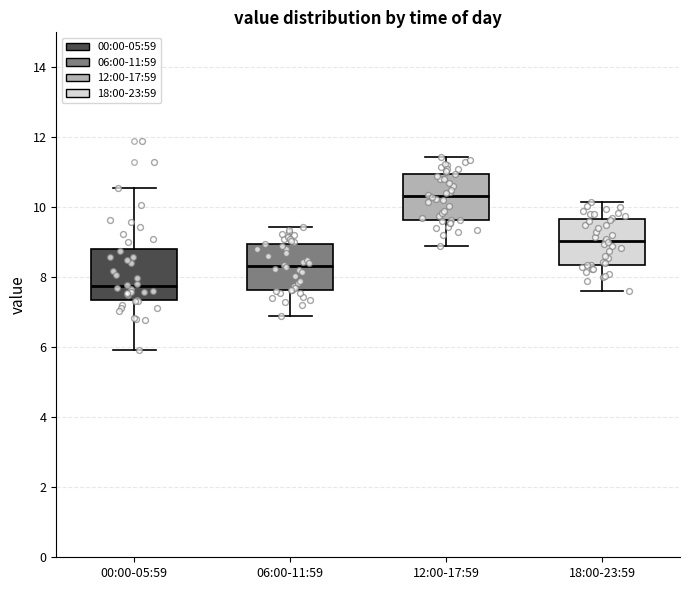

Where does the lower whisker of the box for 18:00-23:59 end on the y-axis? The values are not printed on the chart, so give them approximately, as read against the axis.

7.6